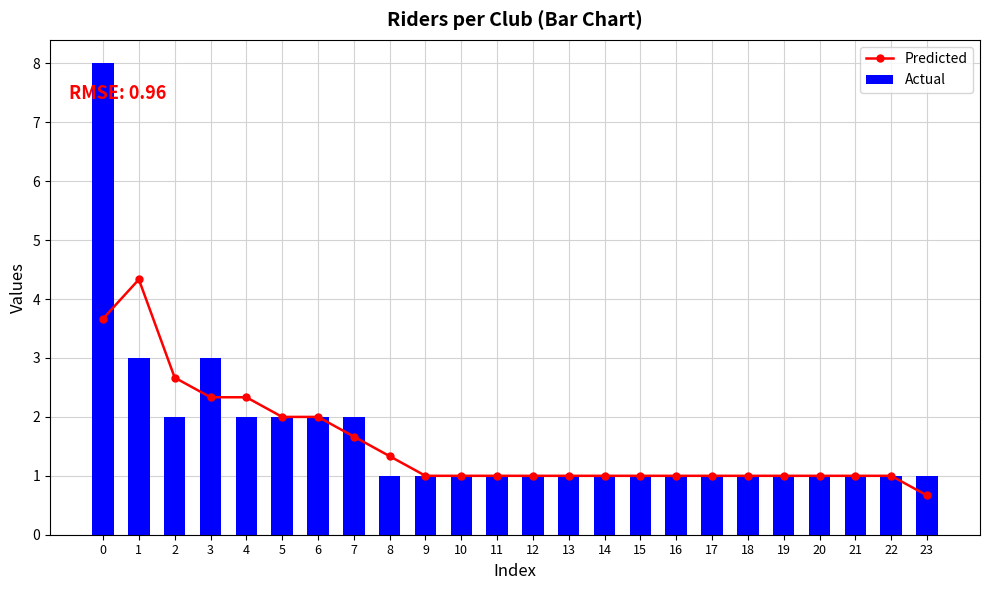

How many Actual values are between 1 and 2?

21